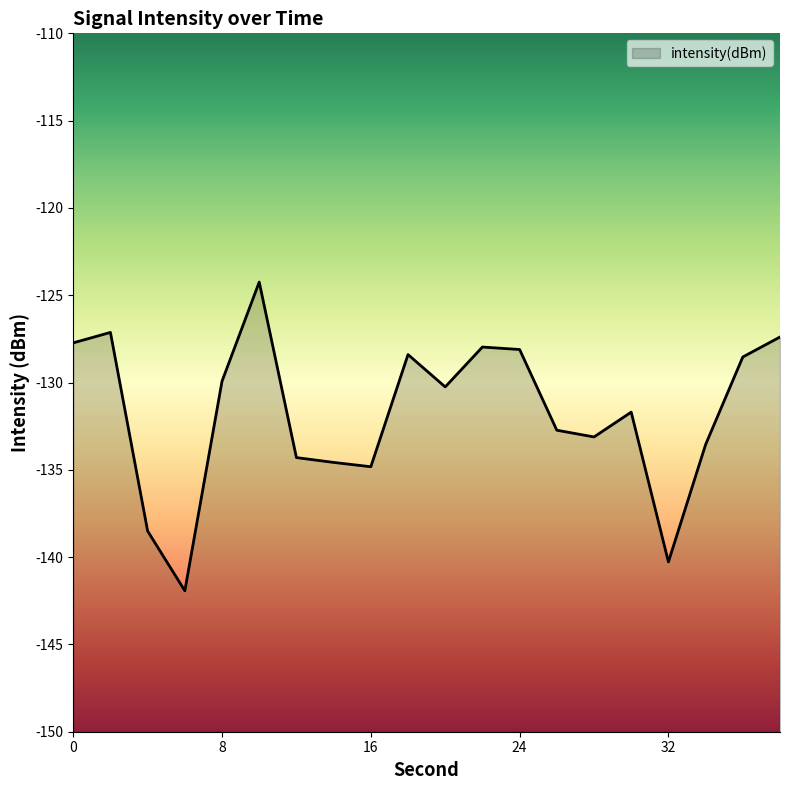

At which label is the value closest to -133?

28